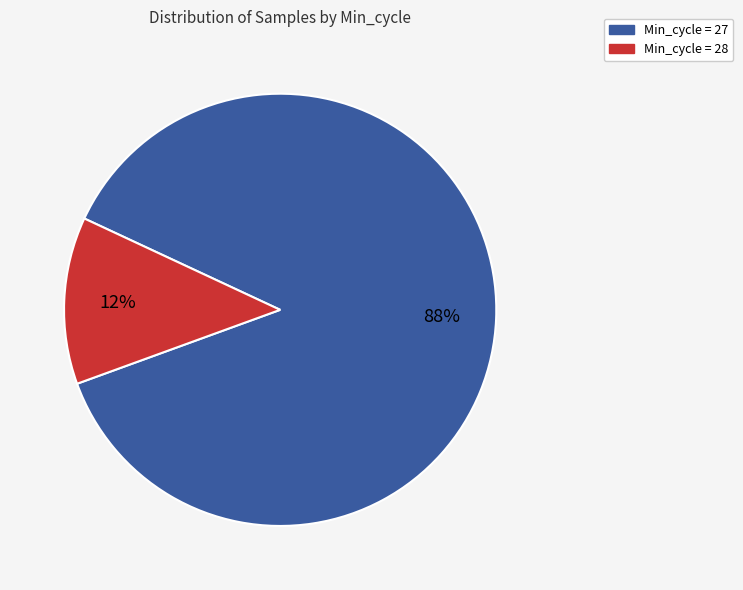

Does any single category account for the majority?

Yes